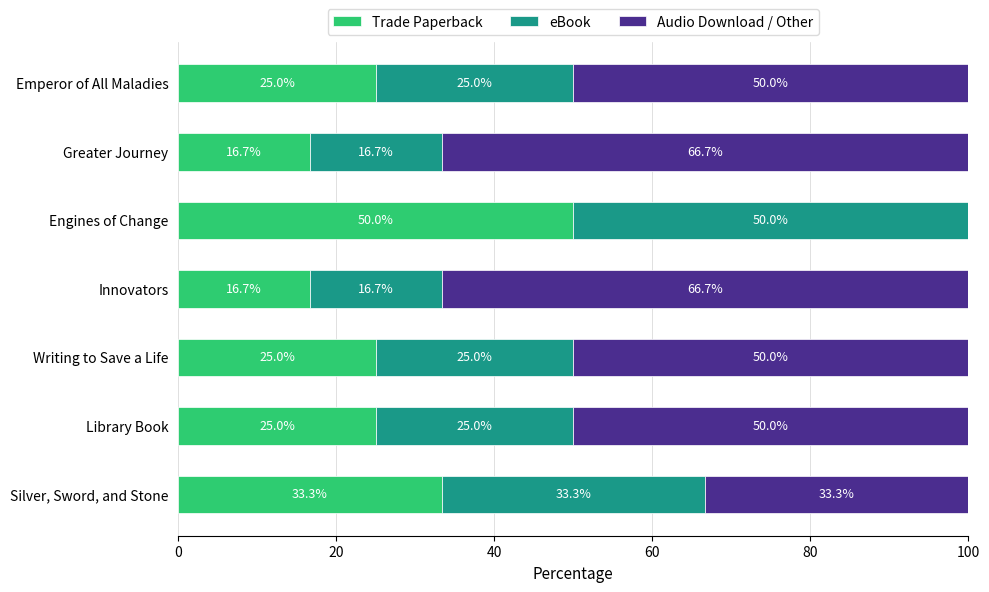

The Trade Paperback series shows 39.5 at Emperor of All Maladies. True or false?

False